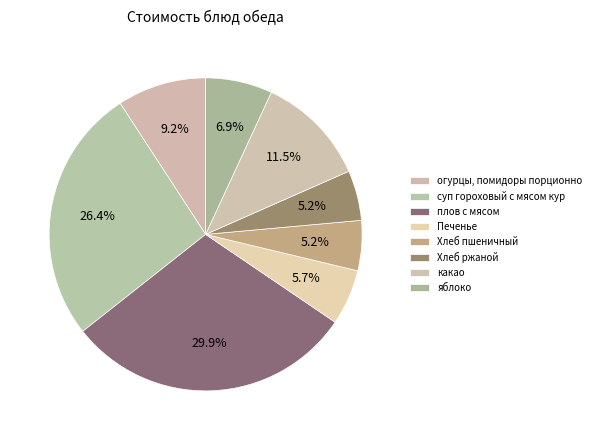

Between яблоко and плов с мясом, which is larger?

плов с мясом